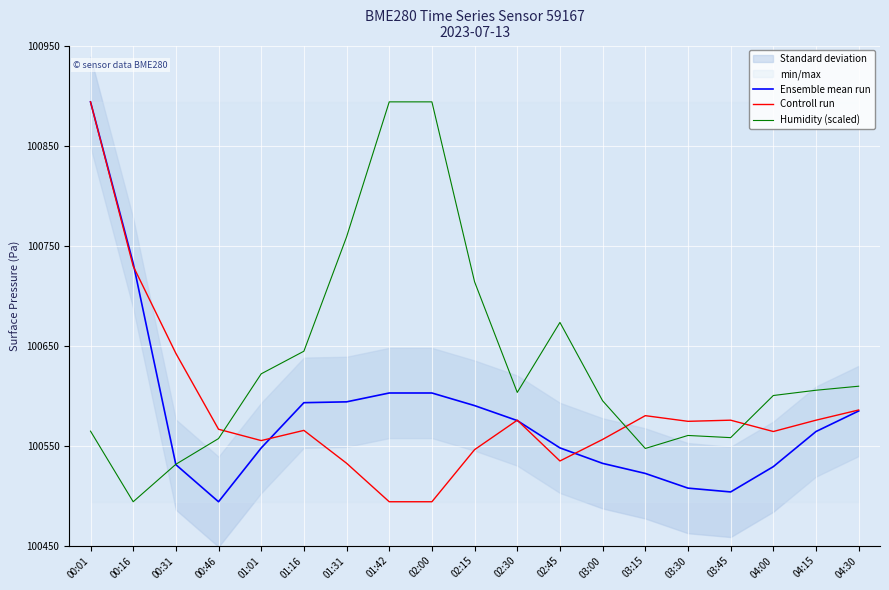

Which series changed the most between 00:16 and 04:15?

Ensemble mean run